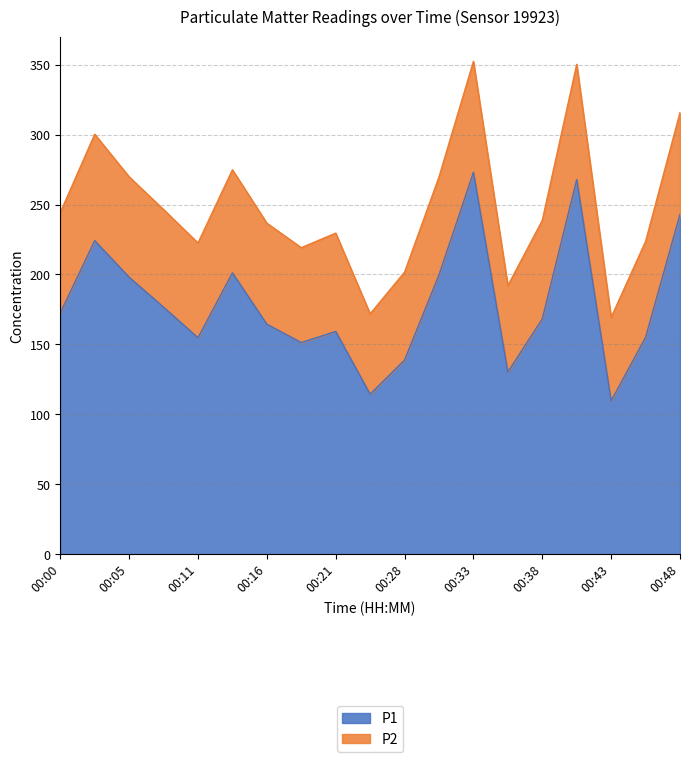

What is the value of the 2nd point from the left?

224.2